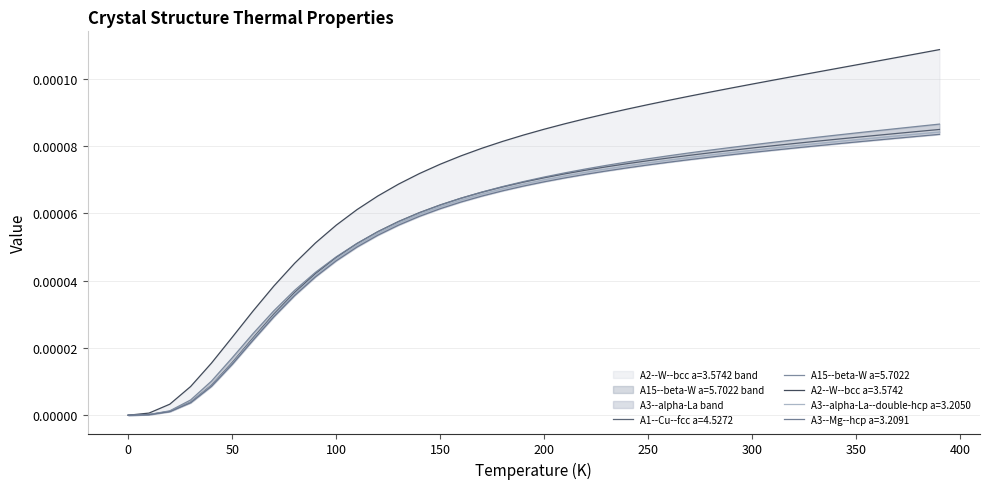

Does the chart have visible grid lines?

Yes